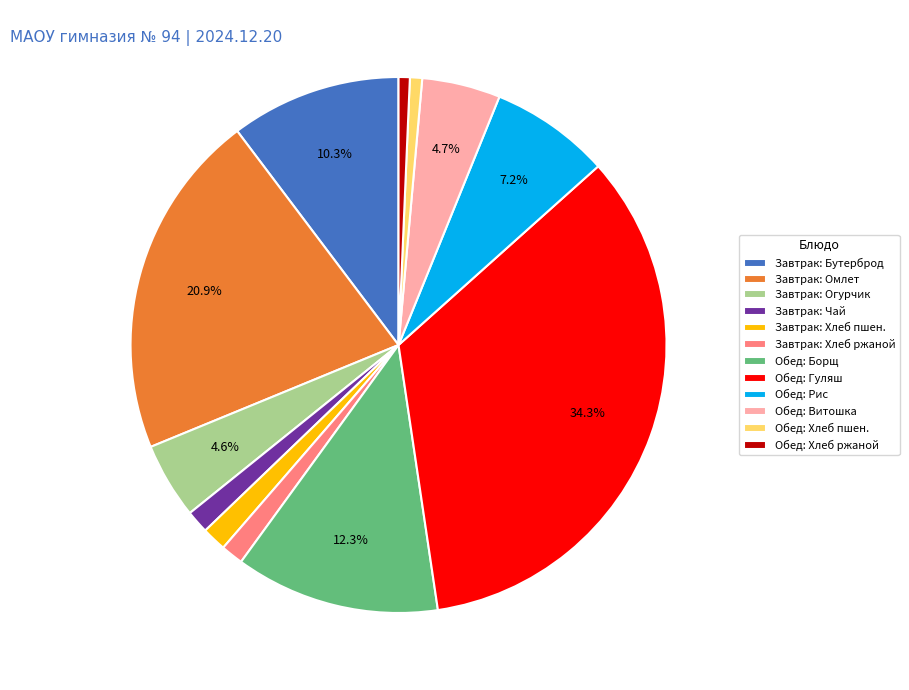

Between Завтрак: Чай and Обед: Борщ, which is larger?

Обед: Борщ